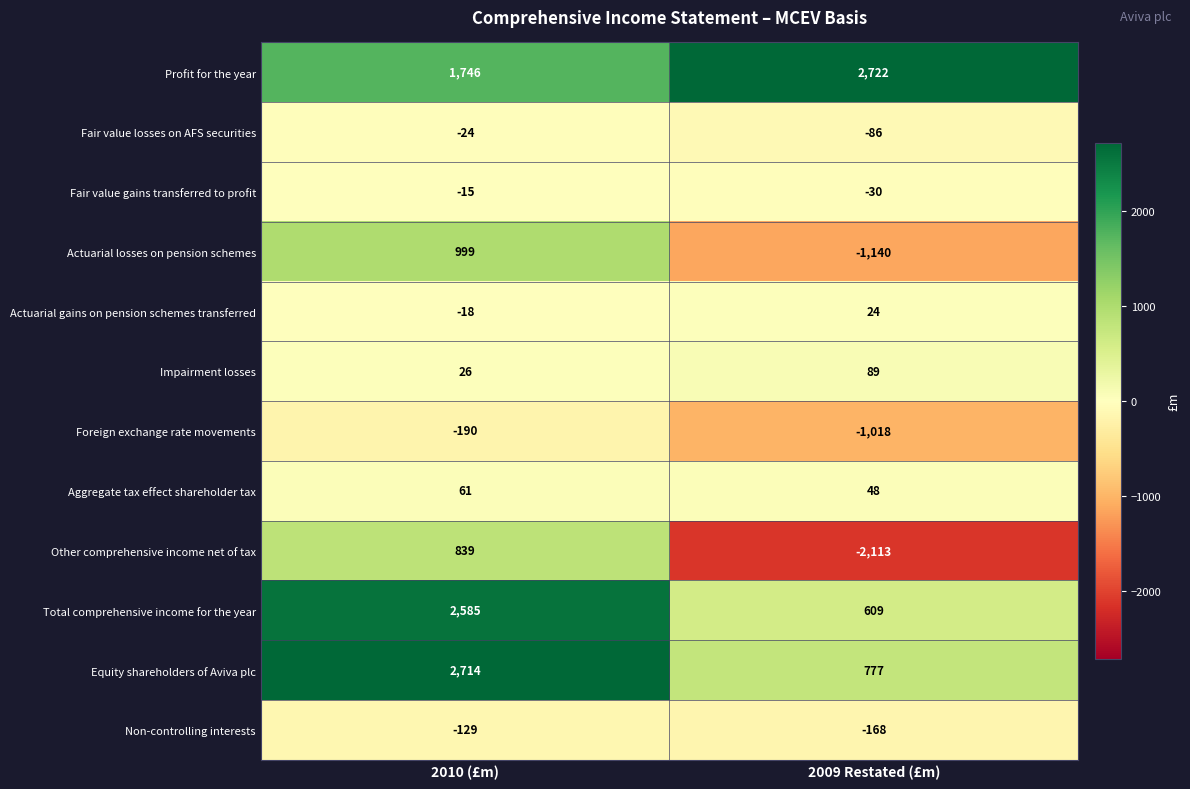

What is the spread (max minus min) of values at 2010 (£m)?

2904